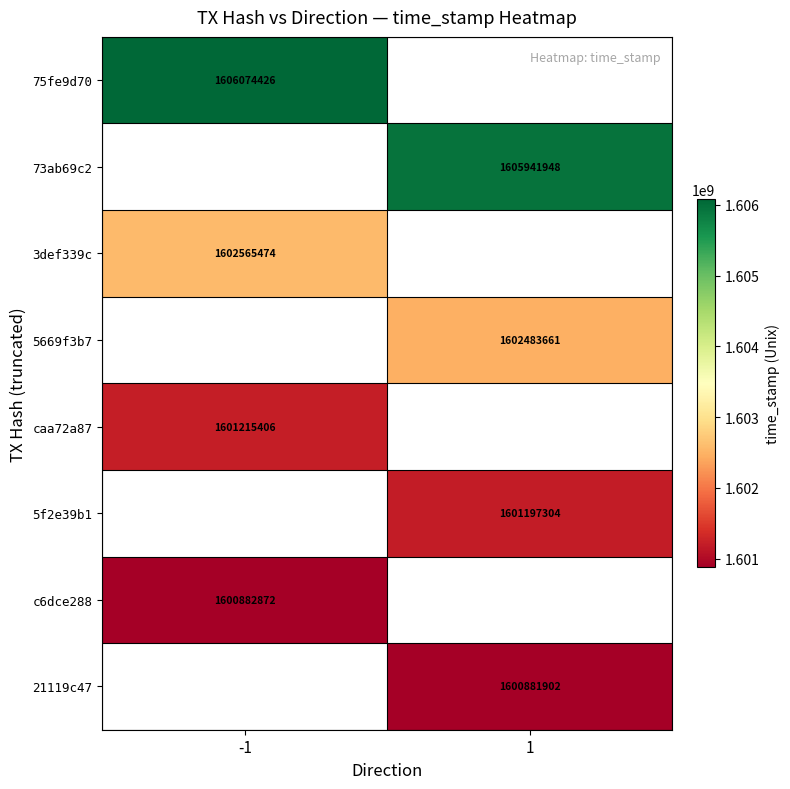

Which has a higher value, 1 or -1?

-1